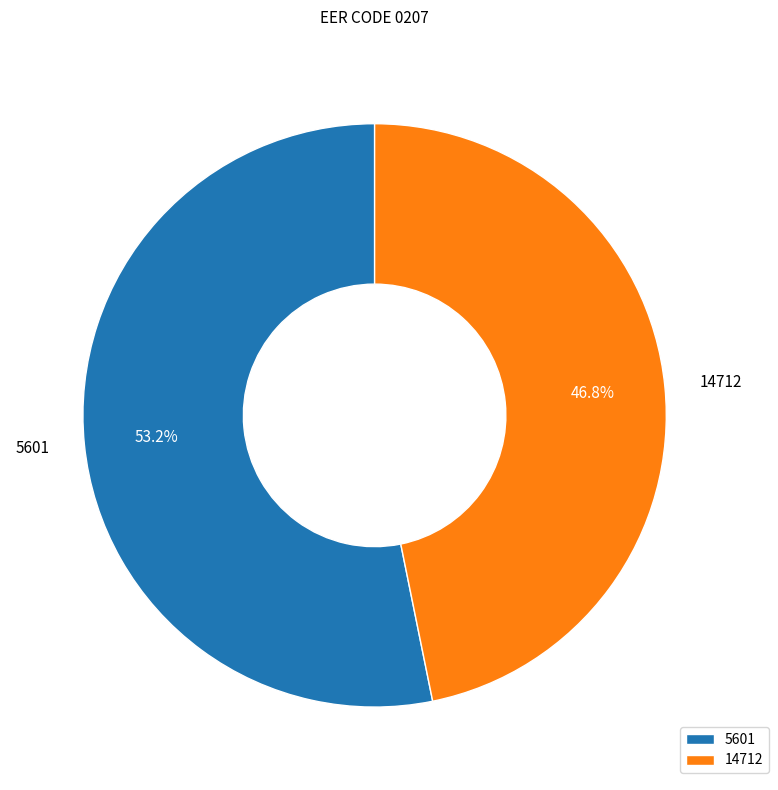

Does 5601 represent more than half of the total?

Yes